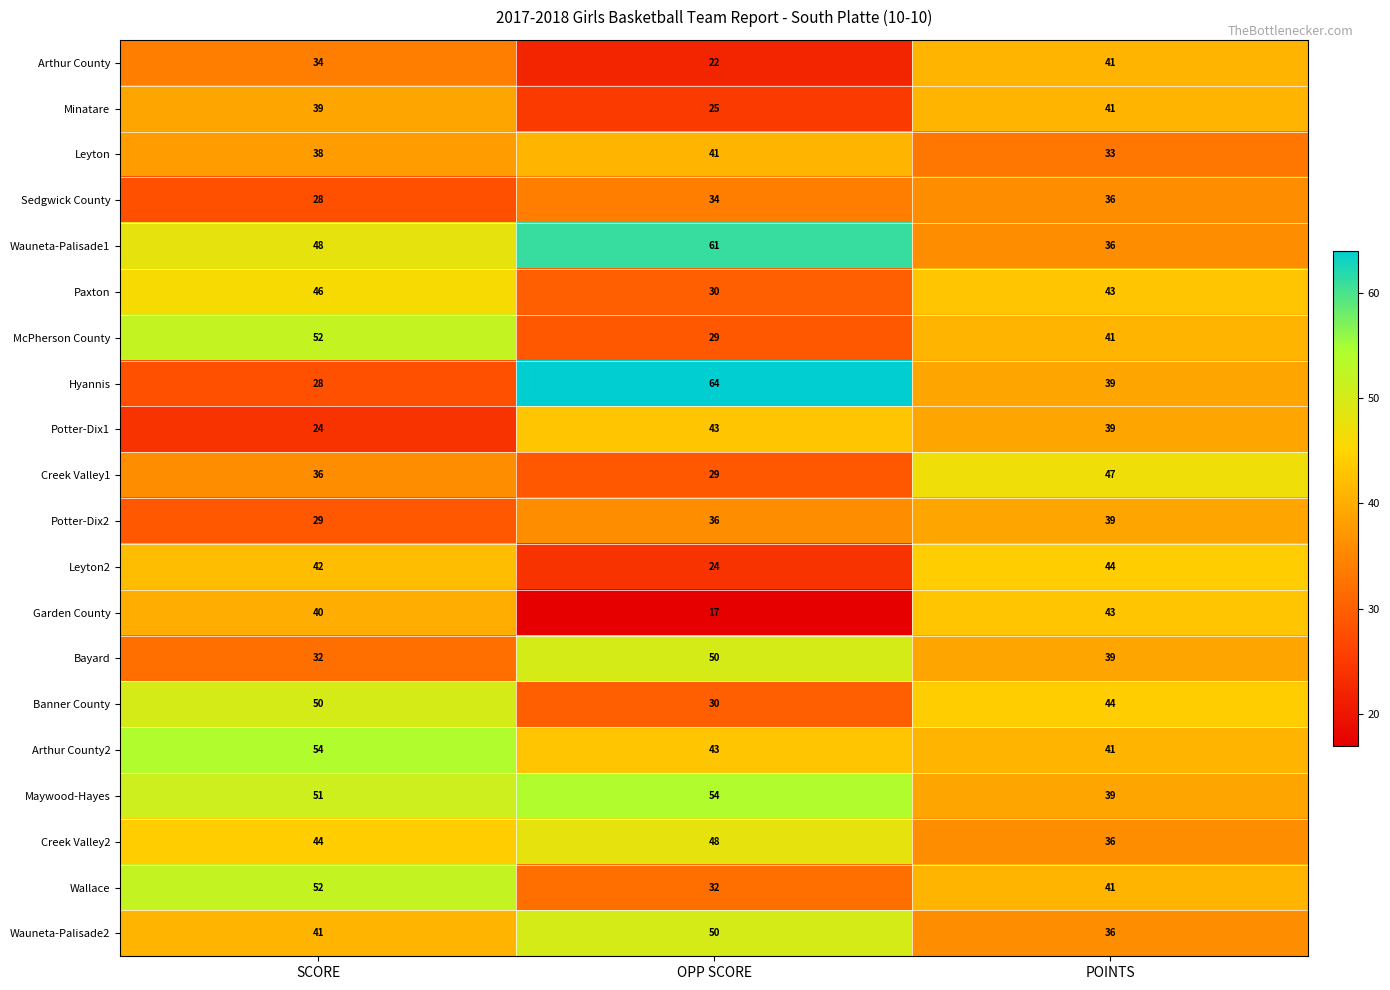

What is the maximum value shown in the chart?

64